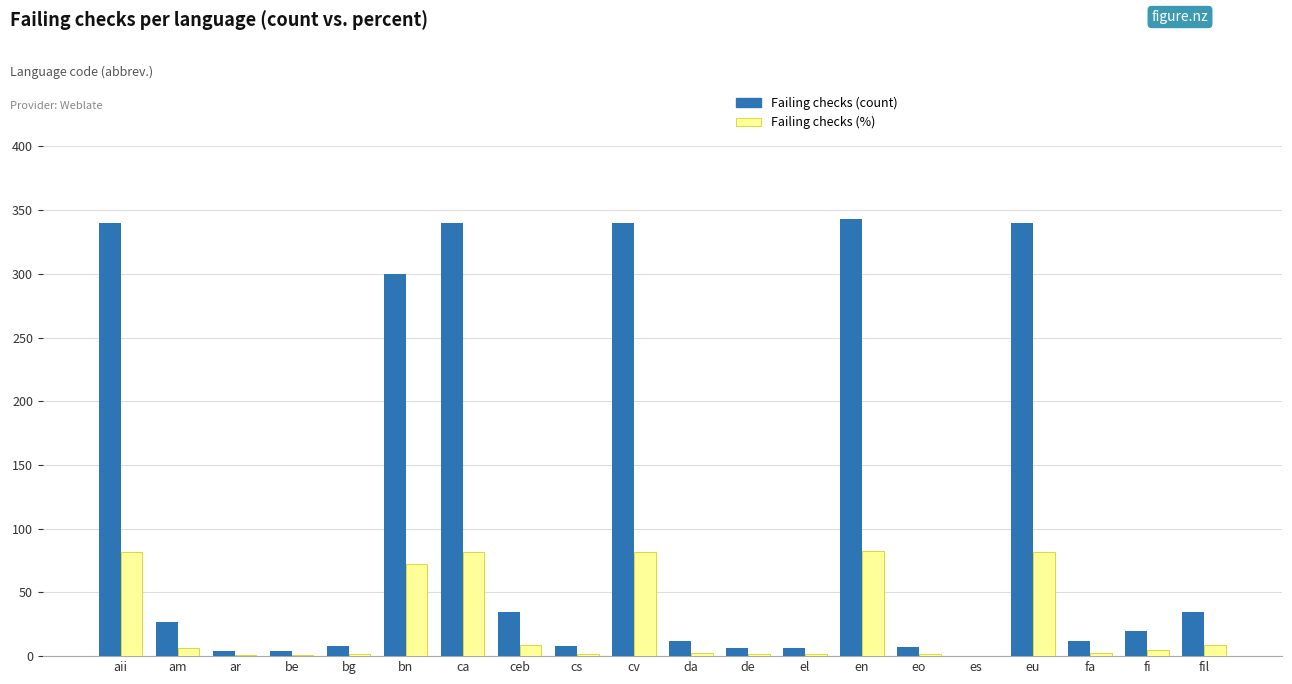

How many distinct data groups are displayed?

2